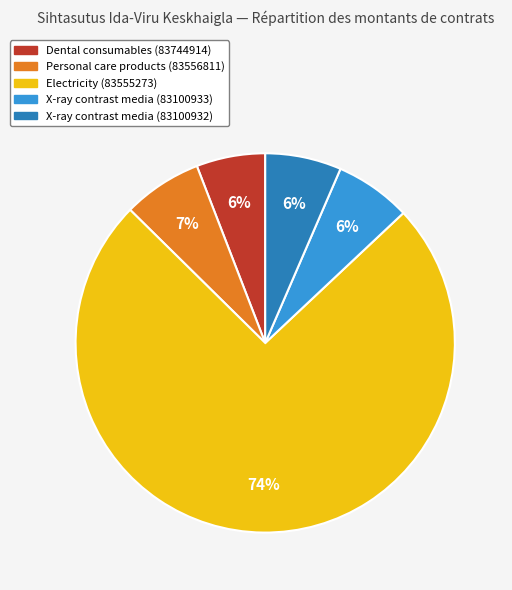

Which slice is the largest?

Electricity (83555273)